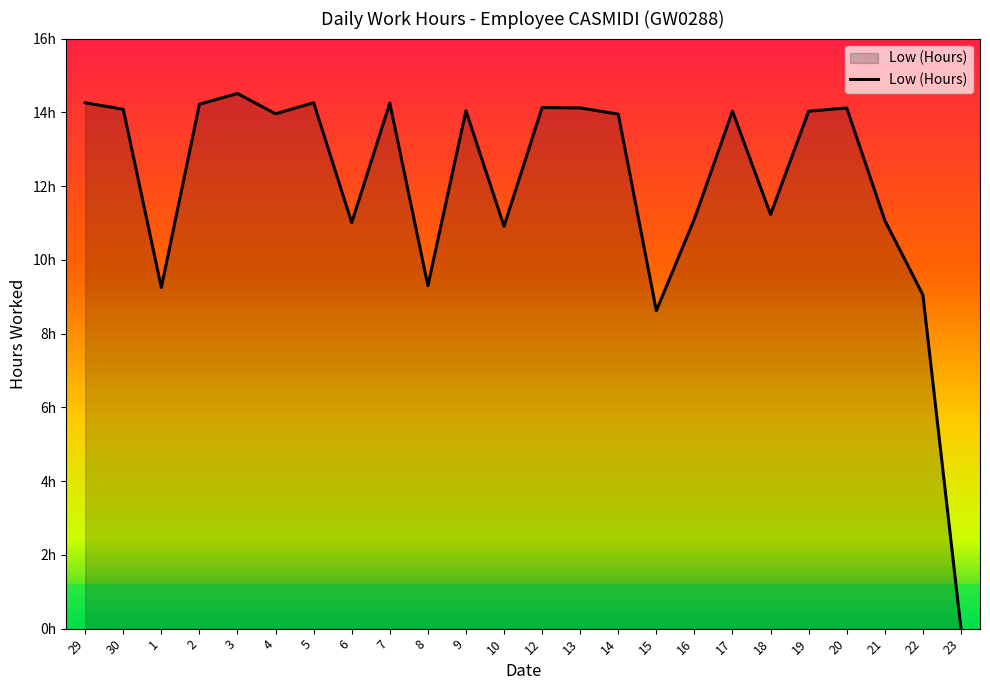

Between 9 and 8, which is larger?

9